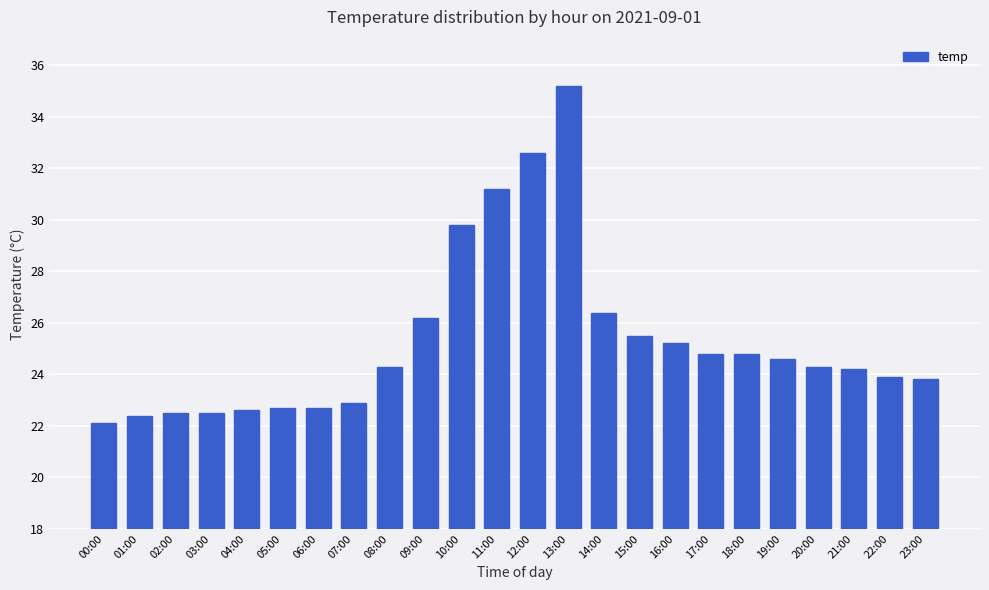

Count the number of values greater than 24.

14